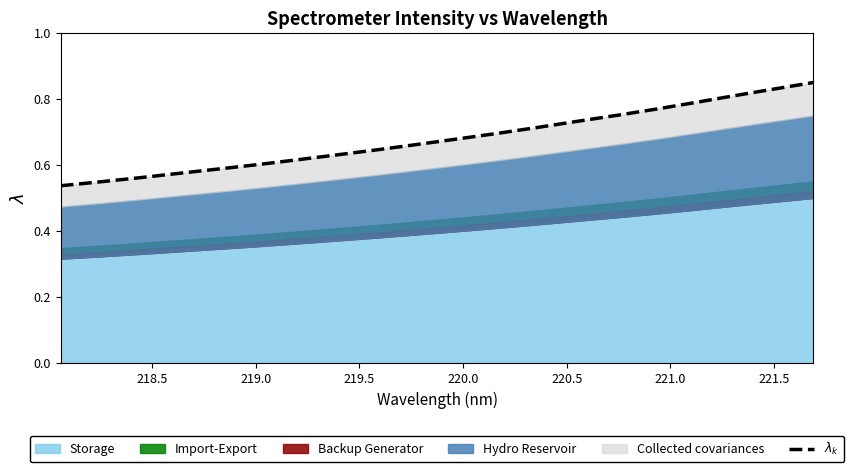

What is the maximum value shown in the chart?

0.8